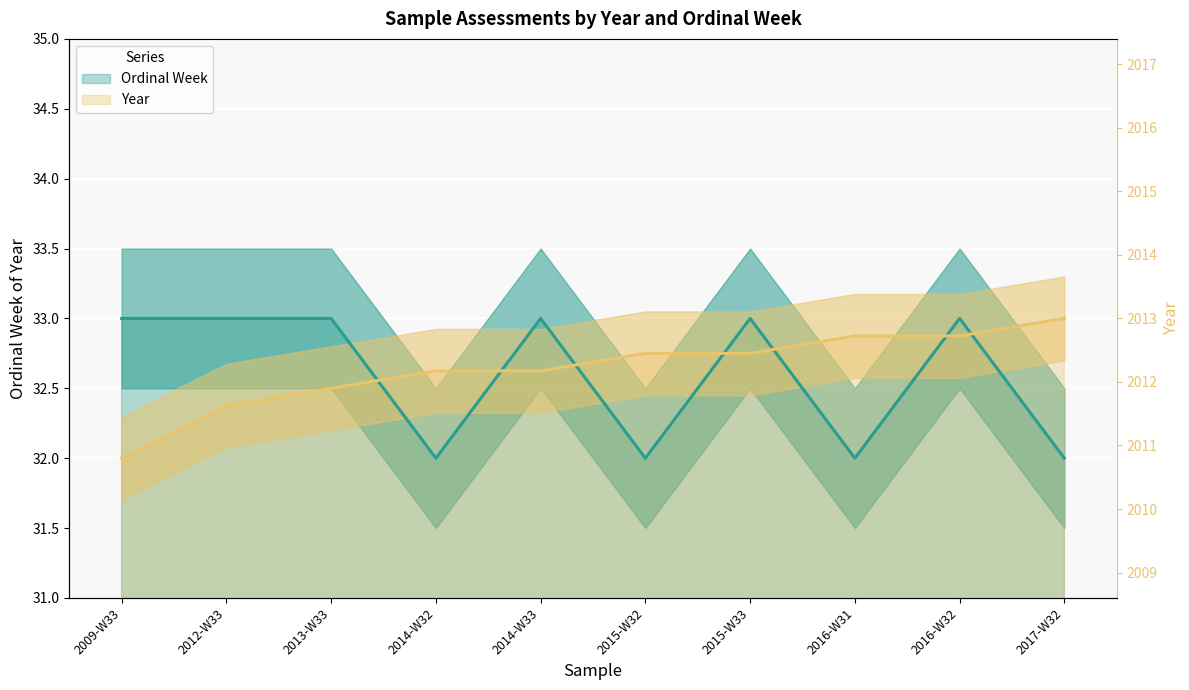

Which series has the largest total across all categories?

Year